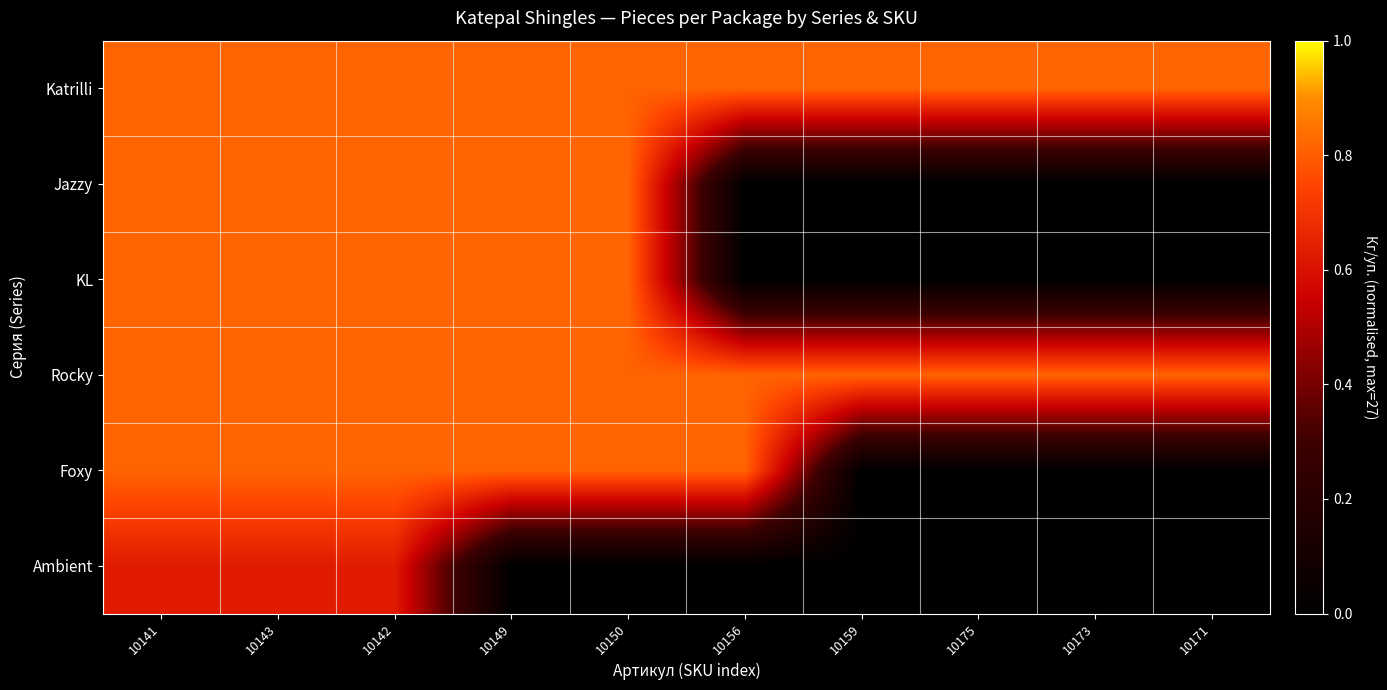

How many series are shown in this chart?

6